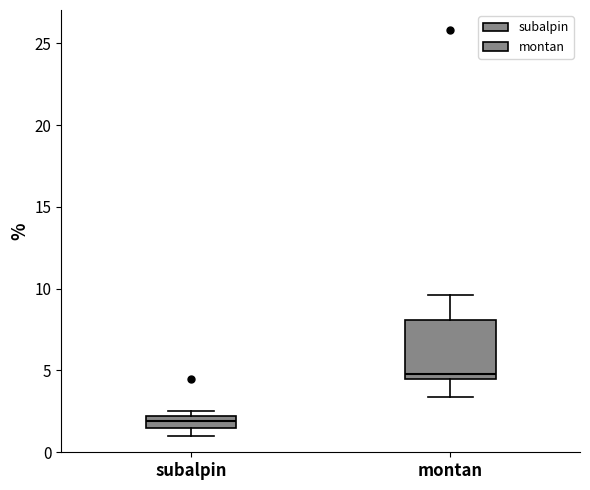

Where is the upper edge of the box for montan on the y-axis? The values are not printed on the chart, so give them approximately, as read against the axis.

8.0